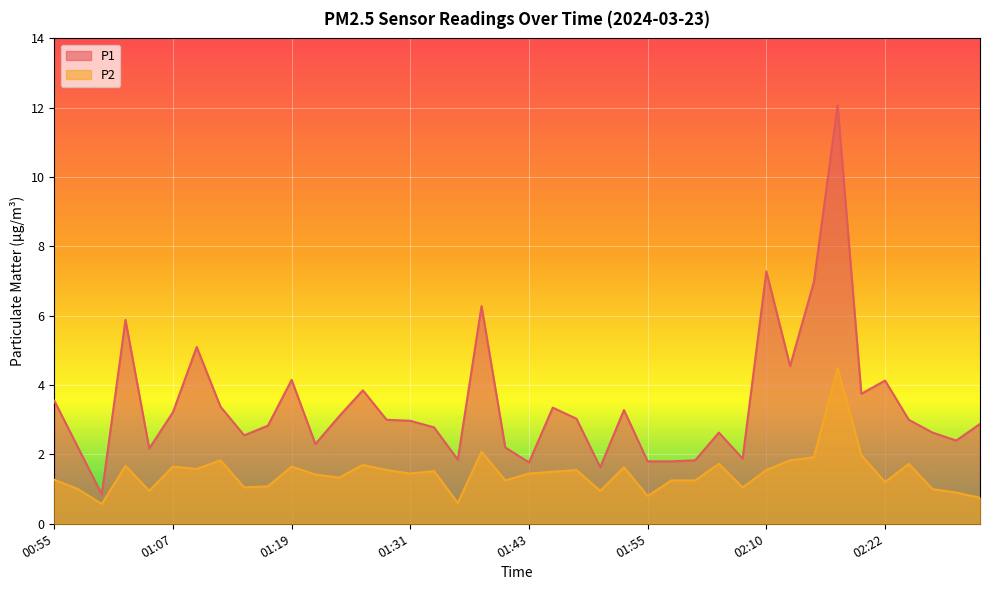

What is the label of the 24th point from the right?

01:33